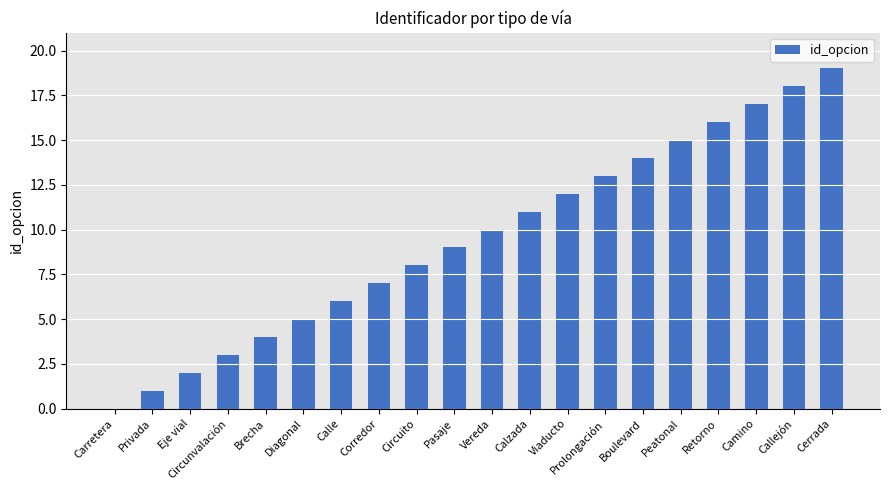

Between Camino and Privada, which is larger?

Camino